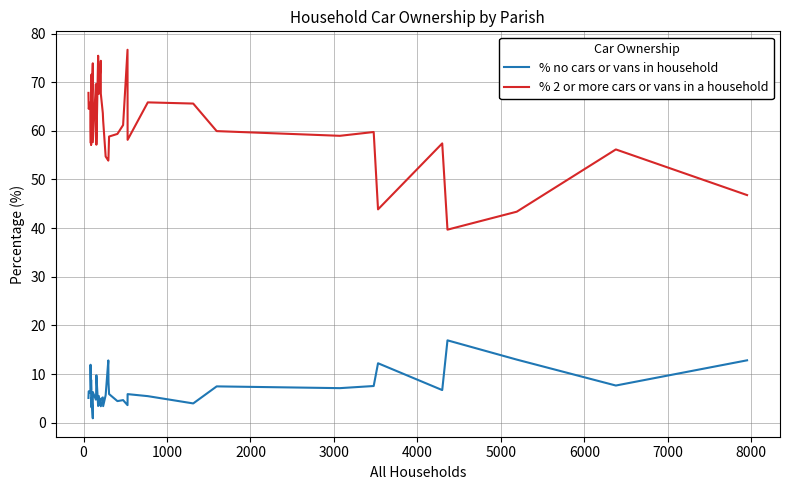

What is the sum of all % 2 or more cars or vans in a household values?

2460.8